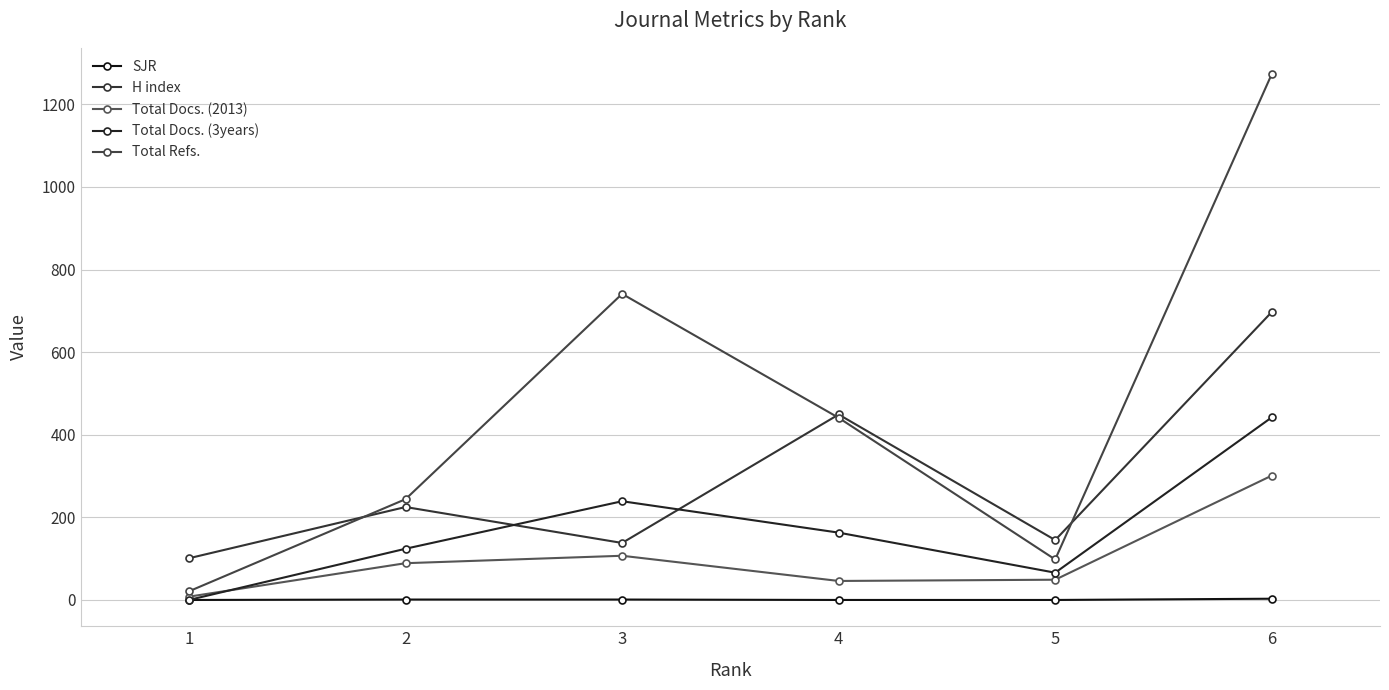

Where is H index nearest to the value 399?

4